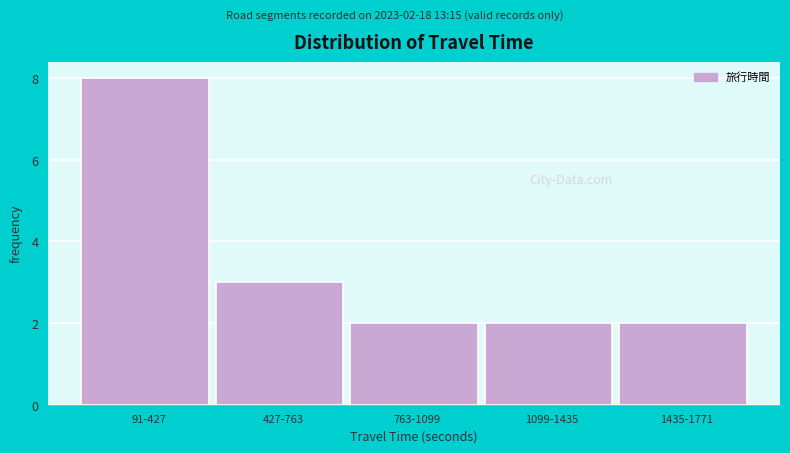

Reading right to left, list all the values displayed in this chart.

1435-1771=2	1099-1435=2	763-1099=2	427-763=3	91-427=8